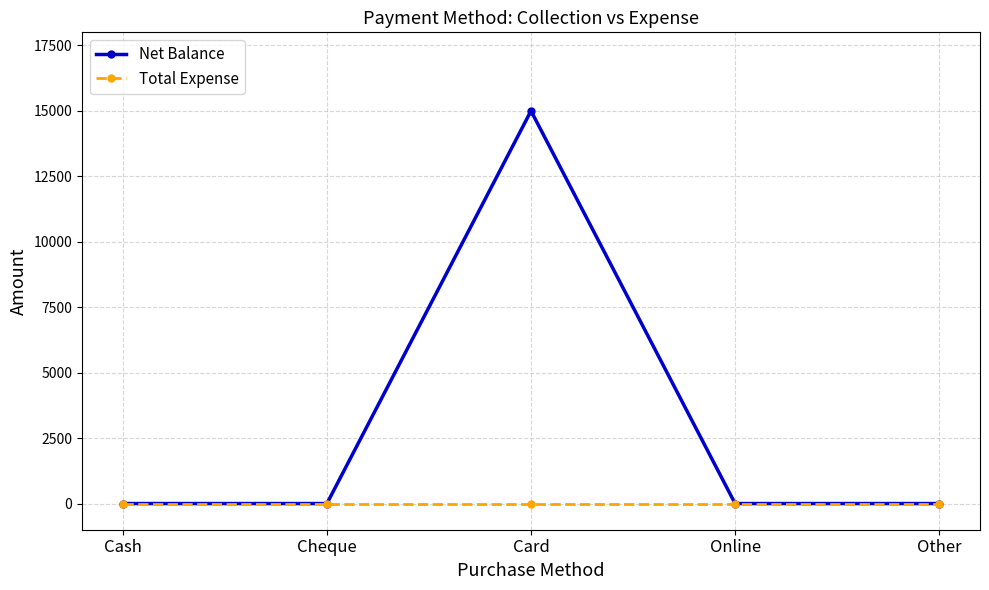

Count the number of data series in this chart.

2